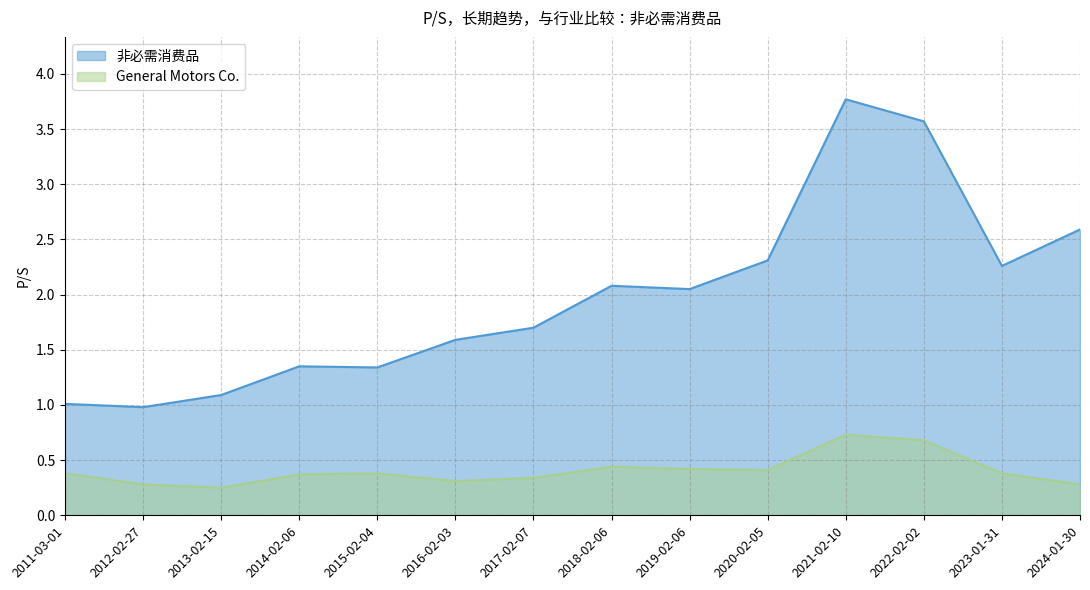

What is the difference between the maximum and second lowest values in the 非必需消费品 series?

2.8